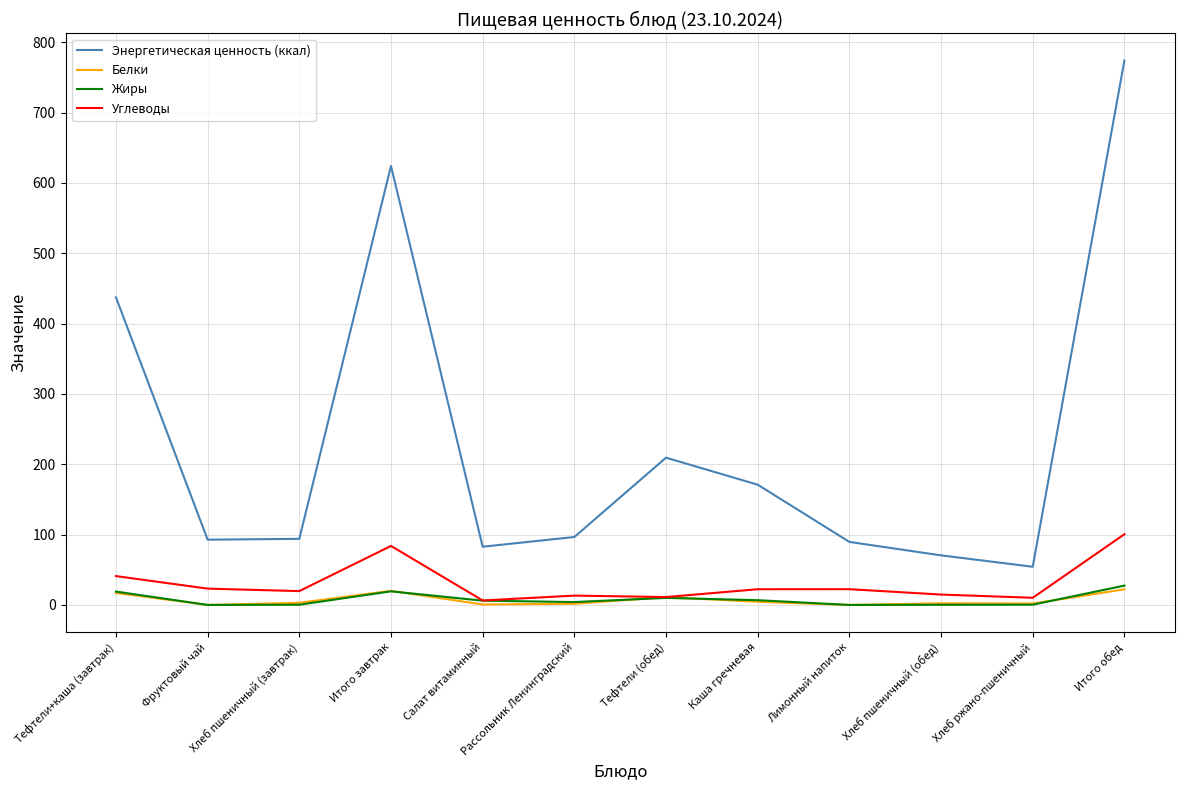

True or false: Белки and Энергетическая ценность (ккал) cross at least once.

False